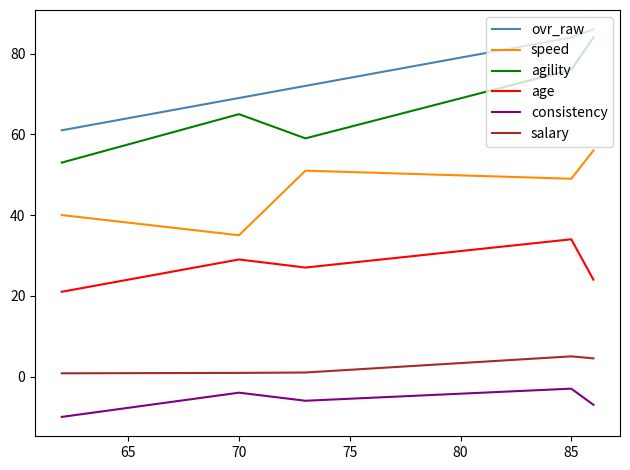

True or false: age and consistency cross at least once.

False